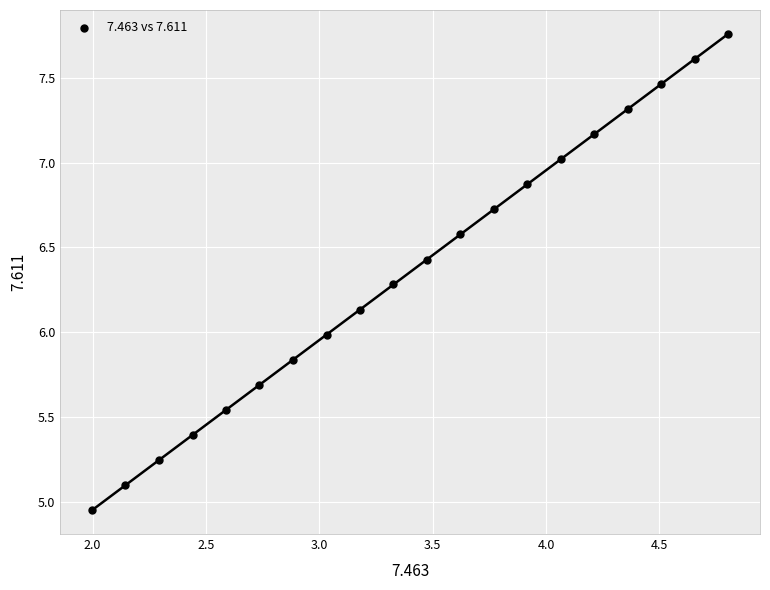

What is the range of X values (max minus min)?

2.8